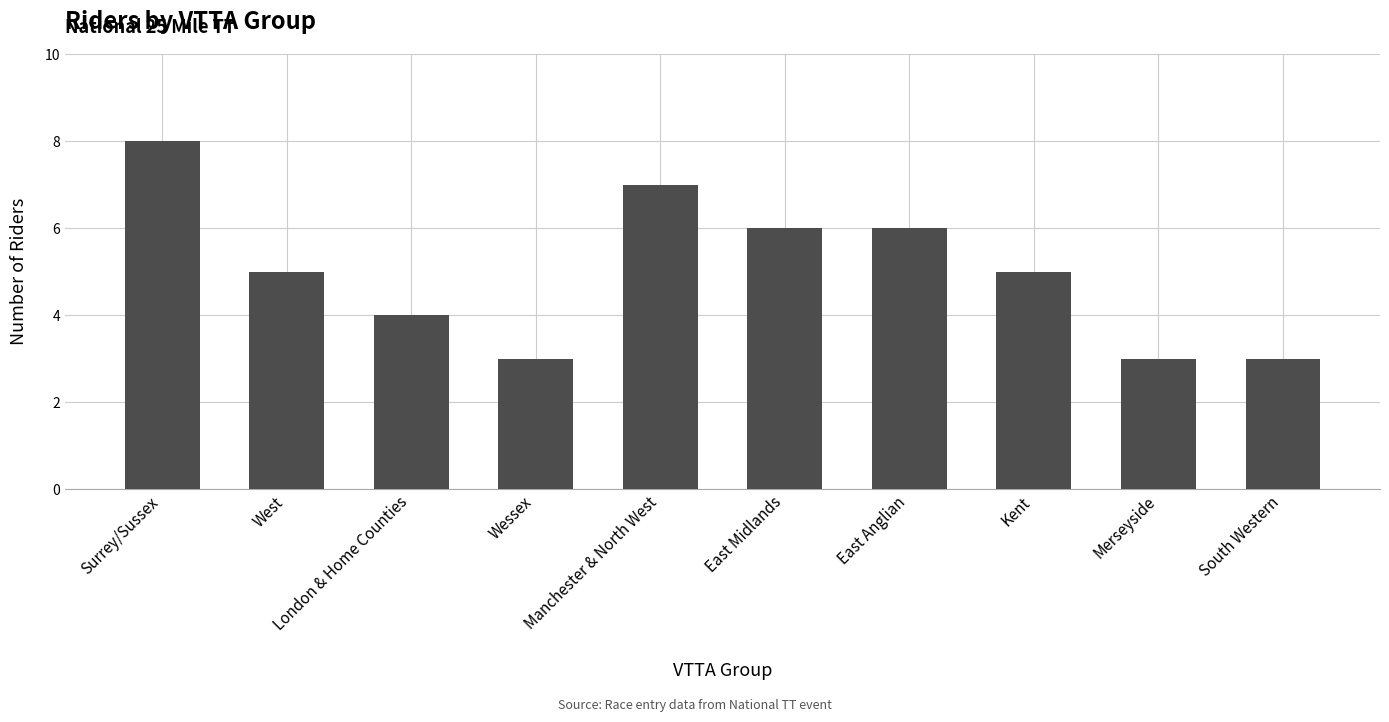

Reading left to right, what are all the values shown in this chart?

8	5	4	3	7	6	6	5	3	3